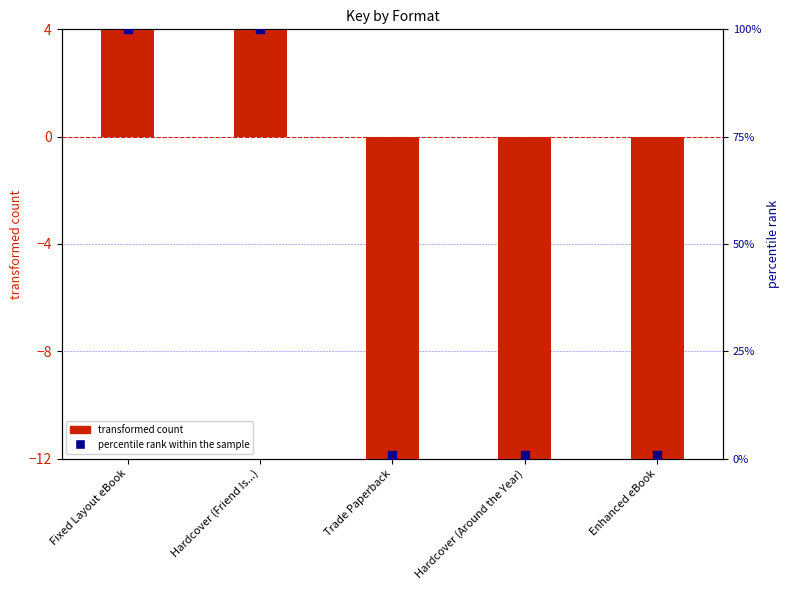

Which series contains the lowest Y value?

transformed count